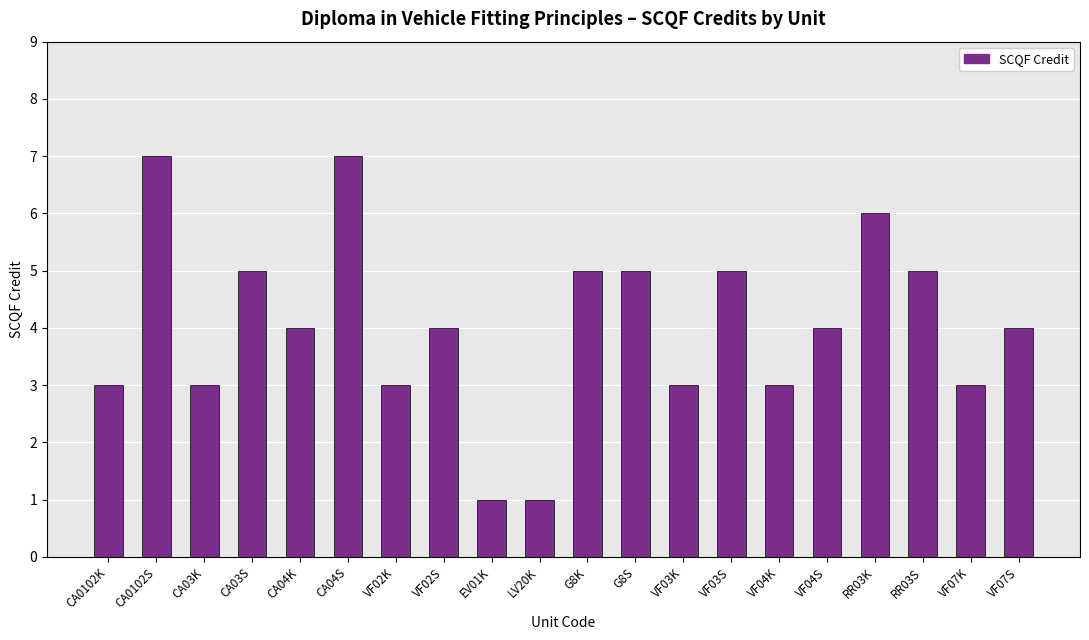

How many series are shown in this chart?

1